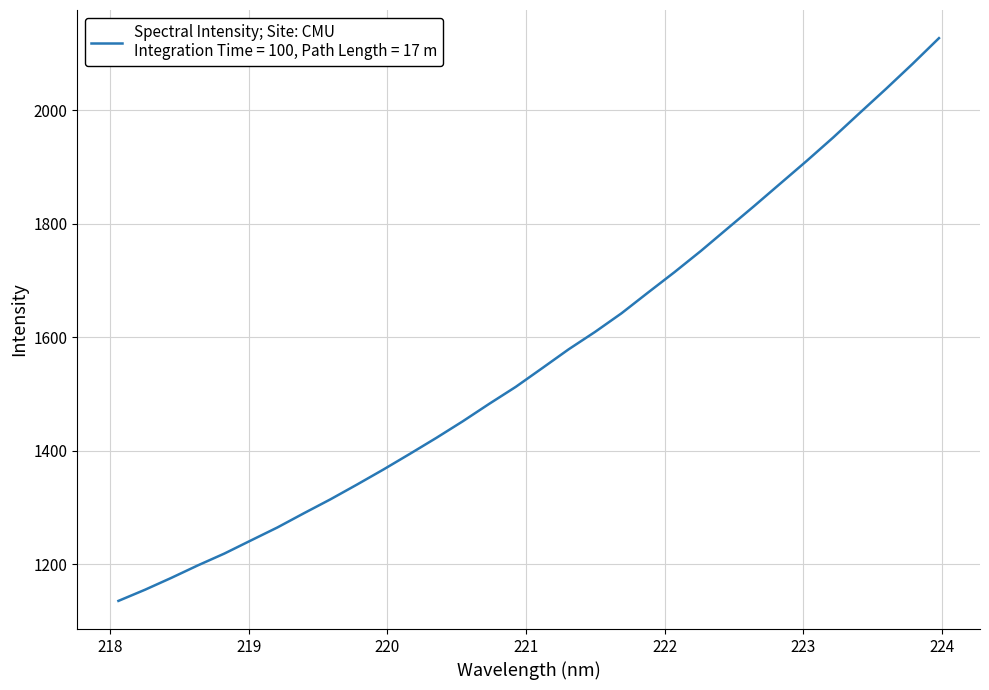

What is the greatest value displayed?

2126.9